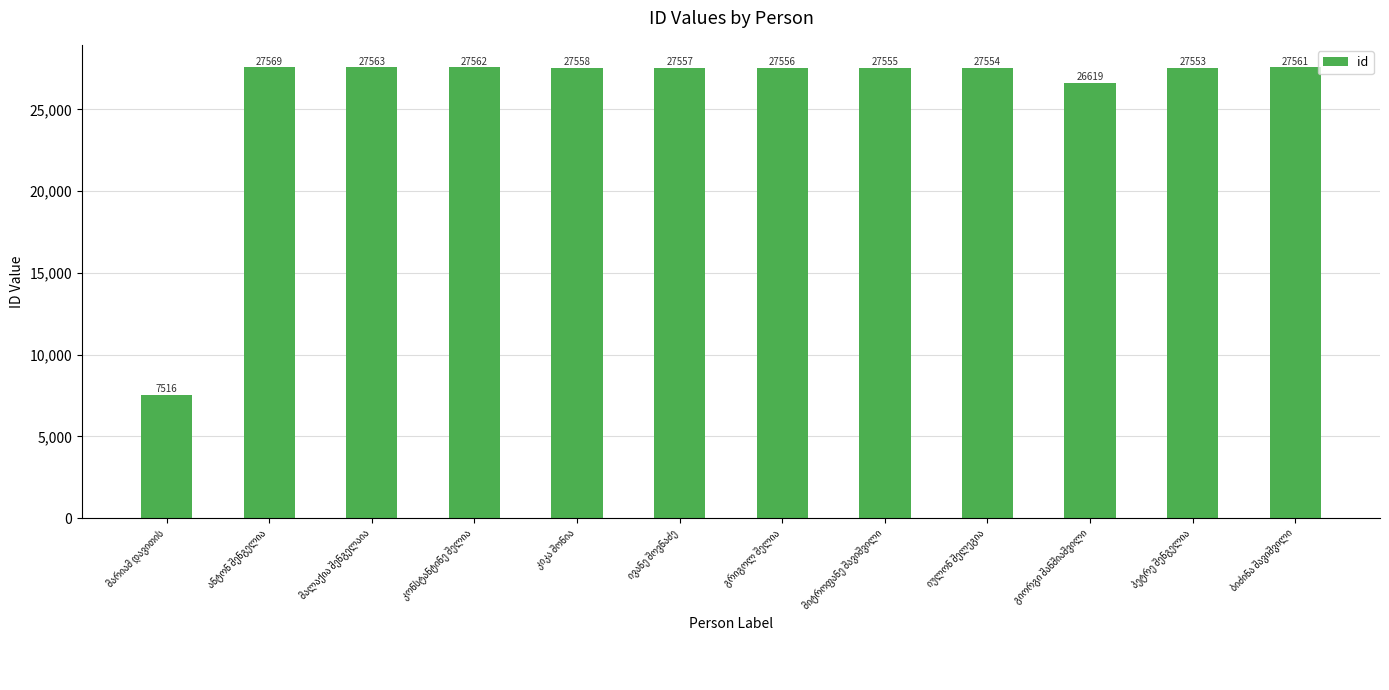

What is the greatest value displayed?

27569